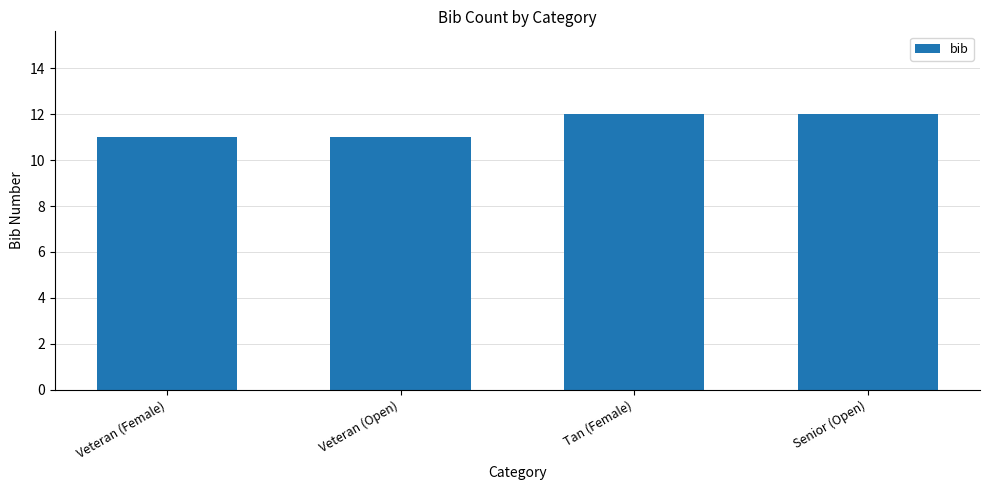

What position from the left is Veteran (Female)?

1